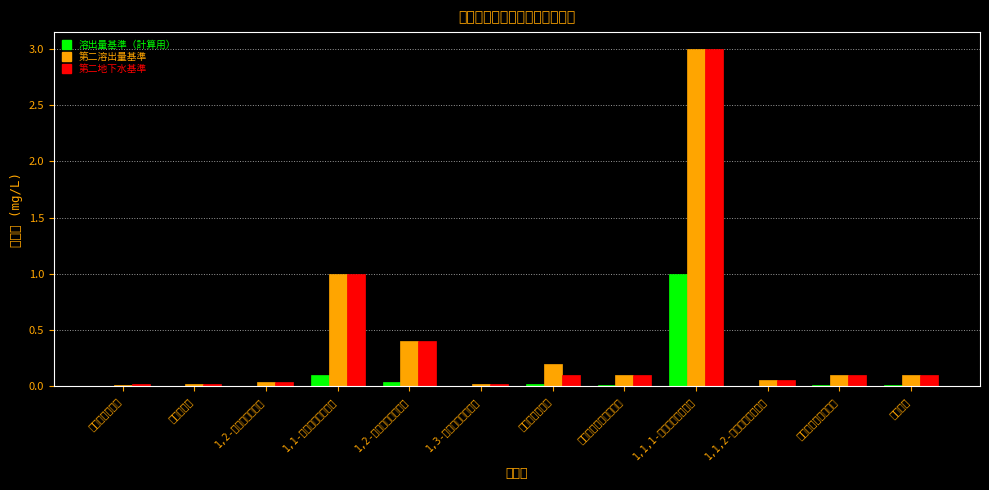

How many bars are there in each group?

3